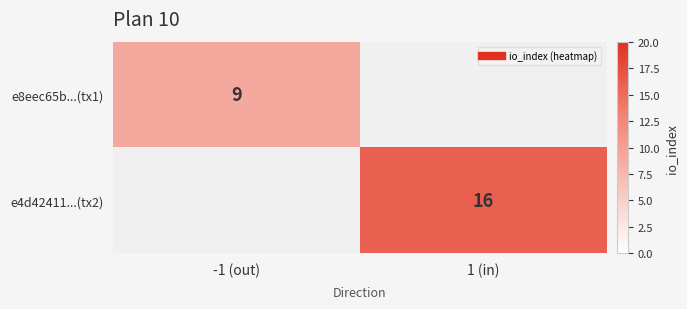

Which label corresponds to the smallest value in the chart?

-1 (out)